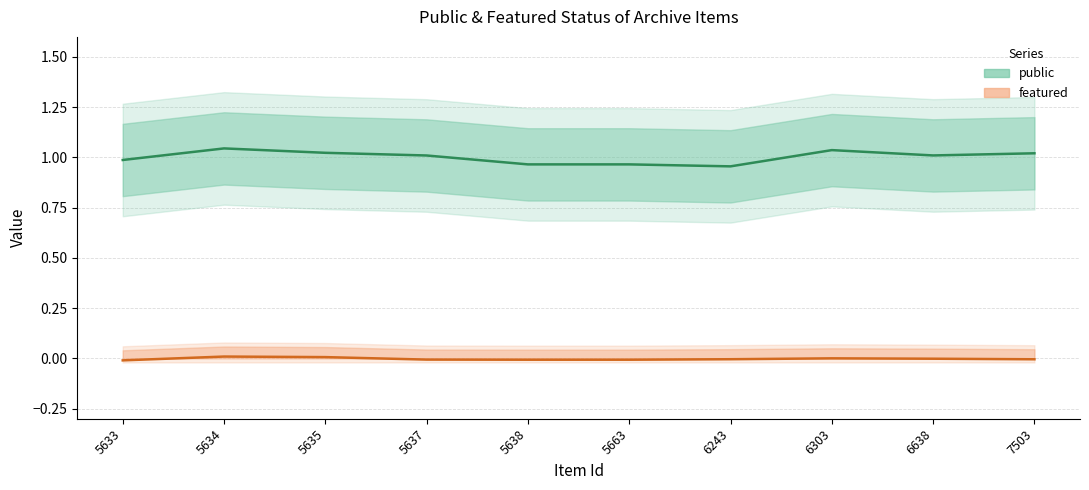

At which label is featured closest to 0?

6303